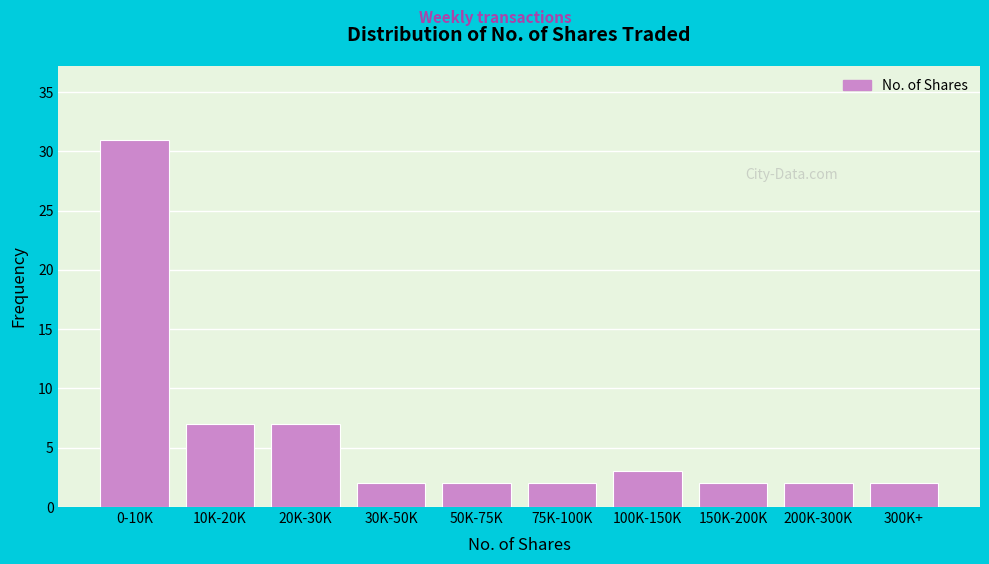

Reading right to left, extract all data points from this chart.

300K+=2	200K-300K=2	150K-200K=2	100K-150K=3	75K-100K=2	50K-75K=2	30K-50K=2	20K-30K=7	10K-20K=7	0-10K=31